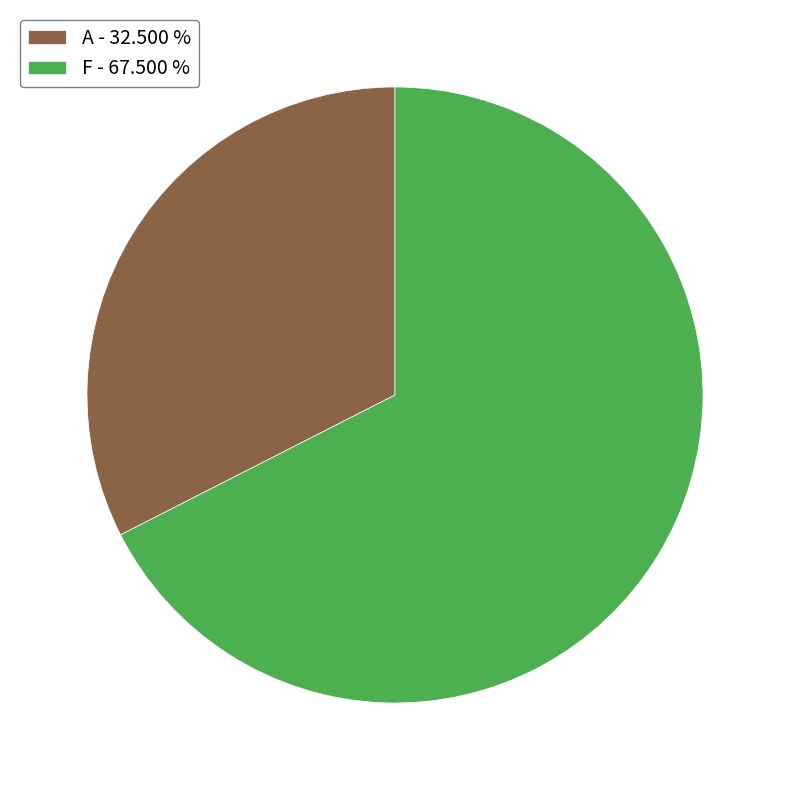

Is there a majority slice in this chart?

Yes